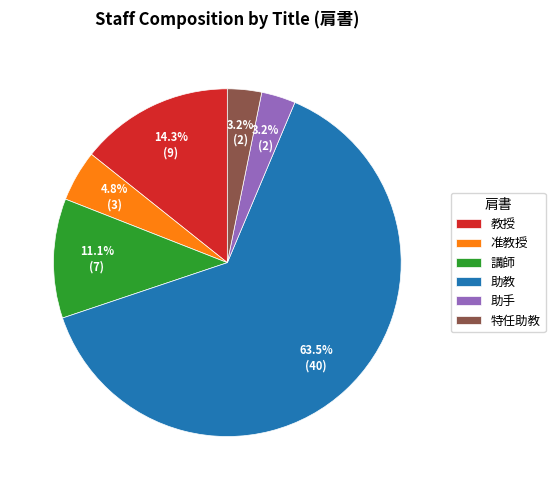

Which category accounts for the majority?

助教